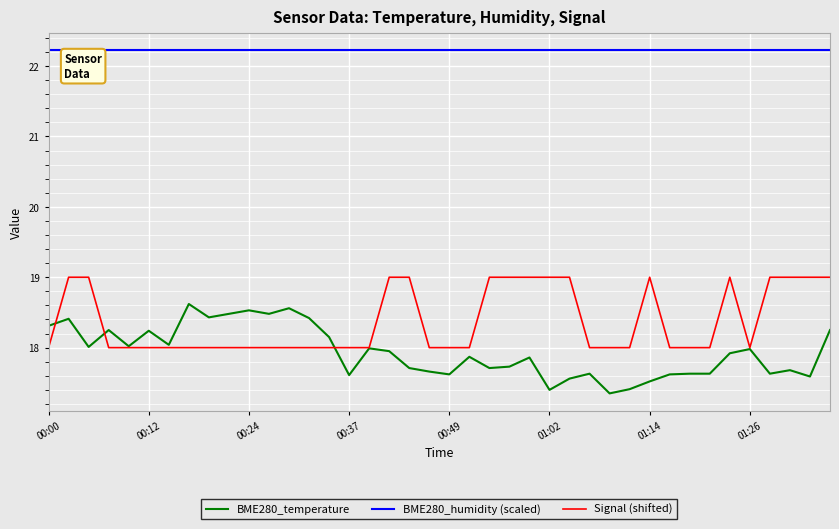

True or false: Signal (shifted) and BME280_humidity (scaled) cross at least once.

False